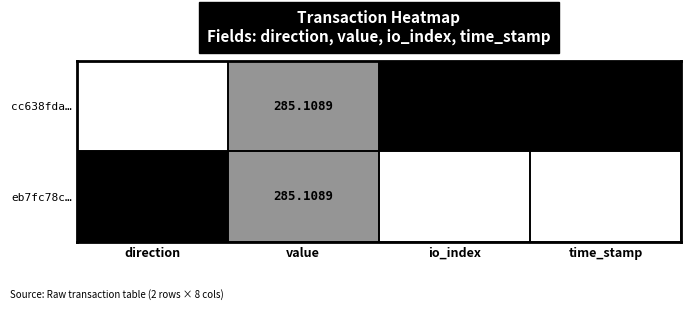

Rank the categories by cc638fda… value from lowest to highest.

direction, io_index, value, time_stamp